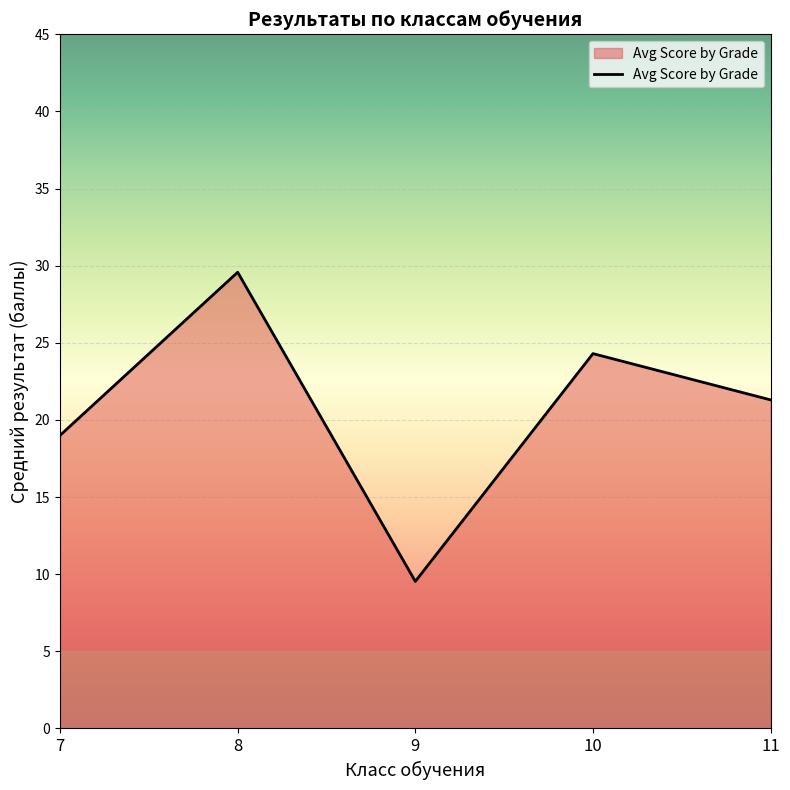

What is the difference between the second highest and minimum values?

14.8